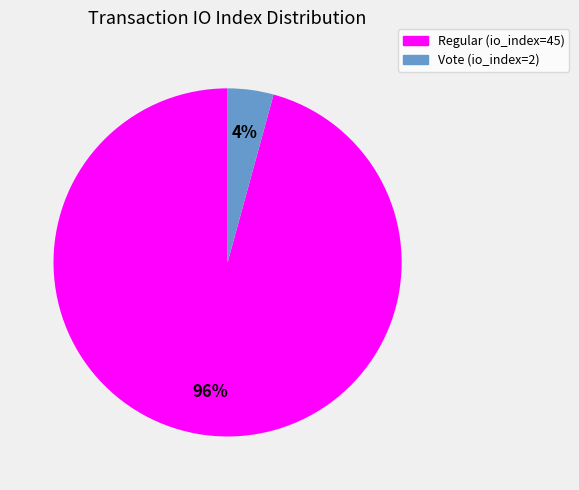

Rank the categories by value from lowest to highest.

Vote (io_index=2), Regular (io_index=45)